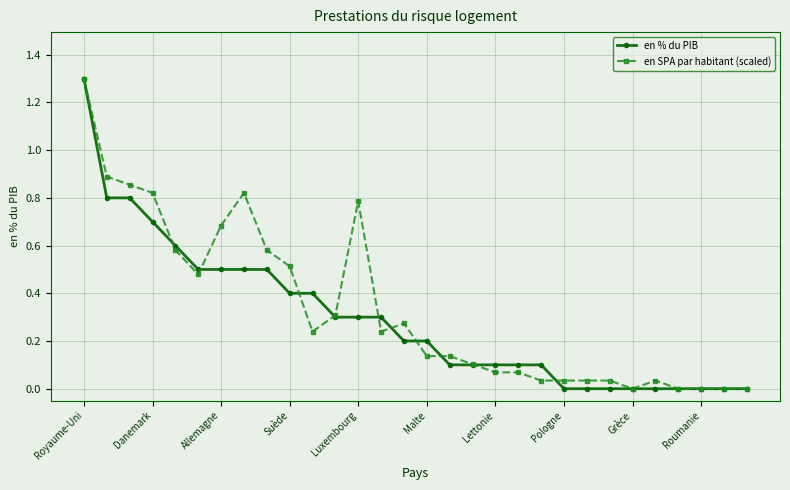

What are all the series names shown in the legend?

en % du PIB, en SPA par habitant (scaled)